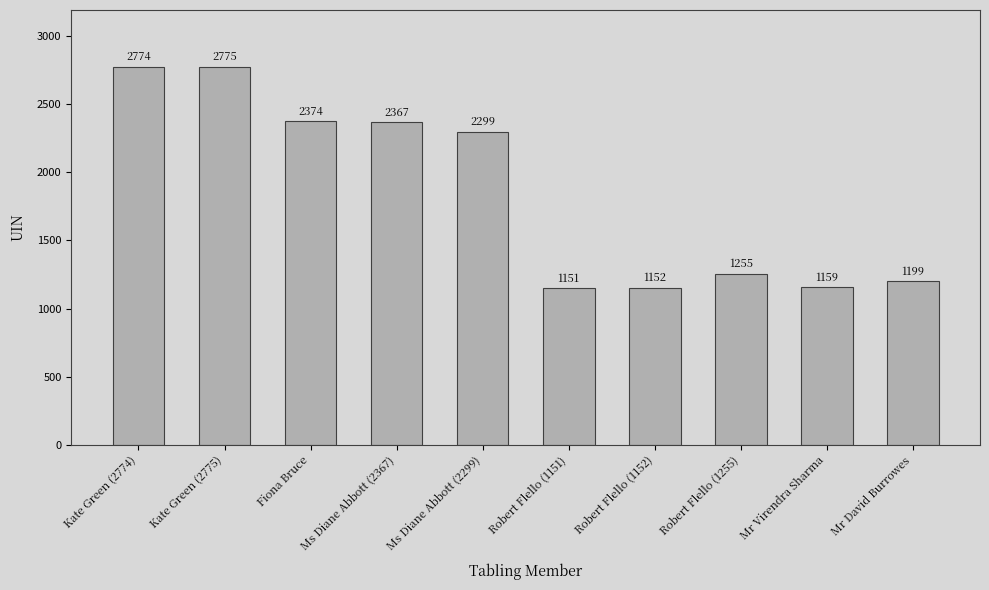

What is the change in value from Ms Diane Abbott (2299) to Mr David Burrowes?

-1100